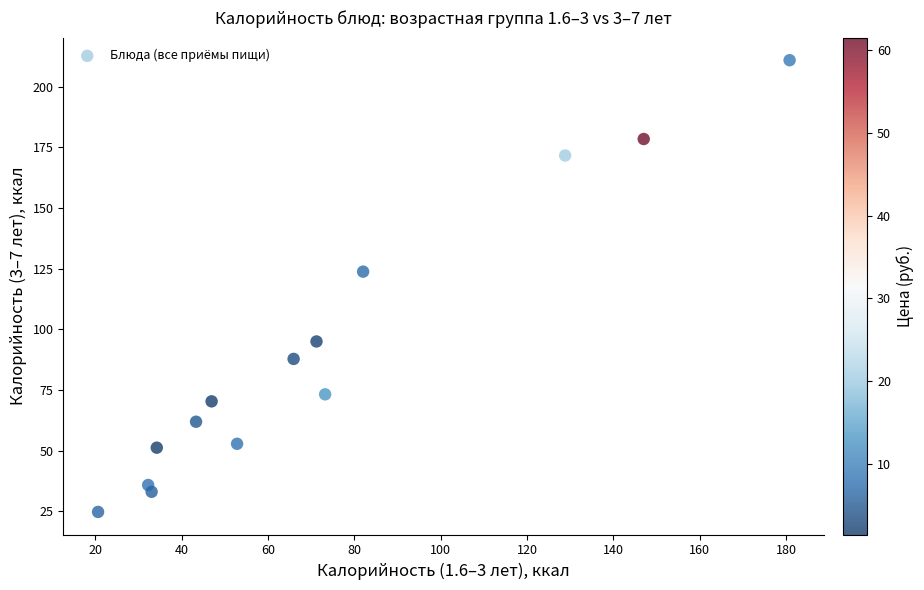

What Y value in the scatter plot is closest to 117?

123.8